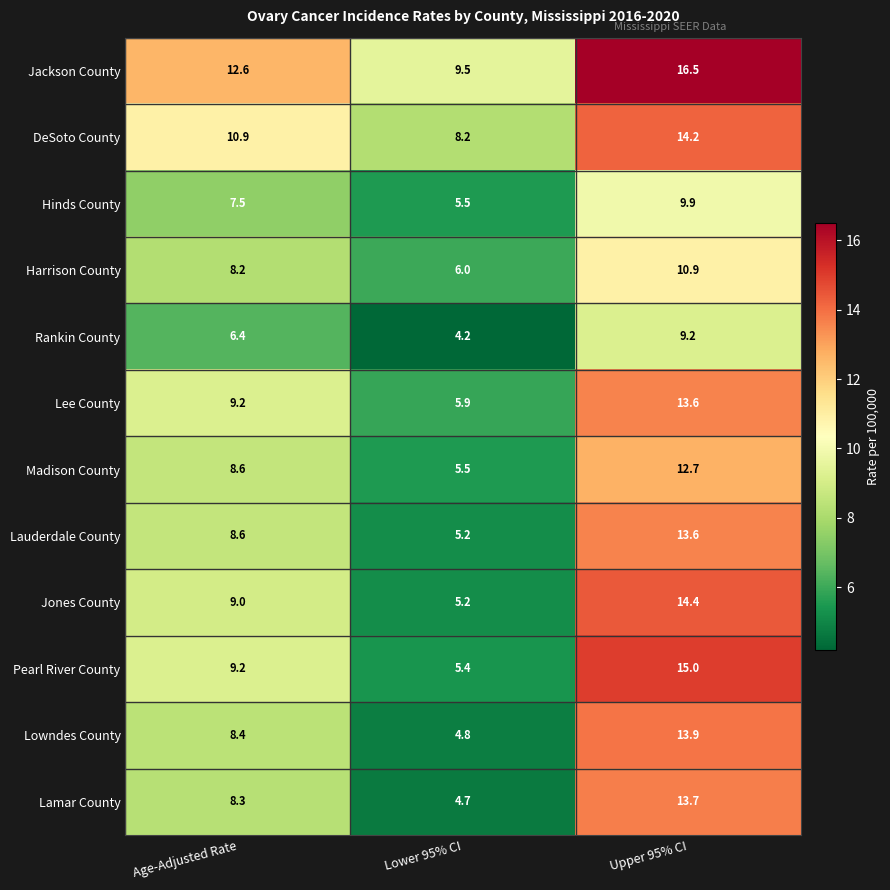

What is the spread (max minus min) of values at Age-Adjusted Rate?

6.2